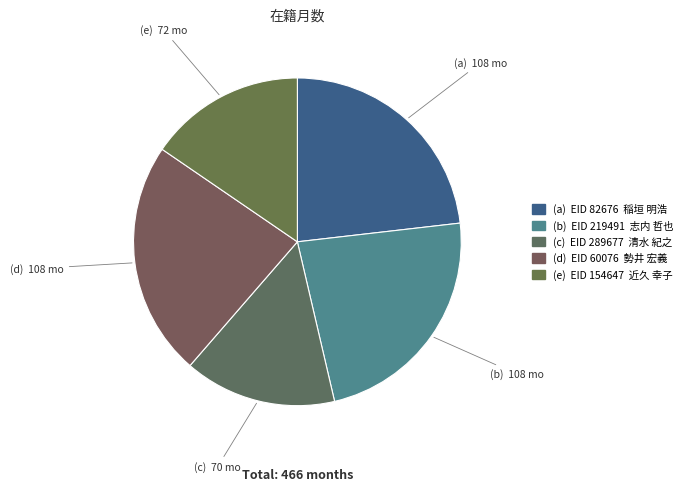

Count the number of slices in the pie.

5